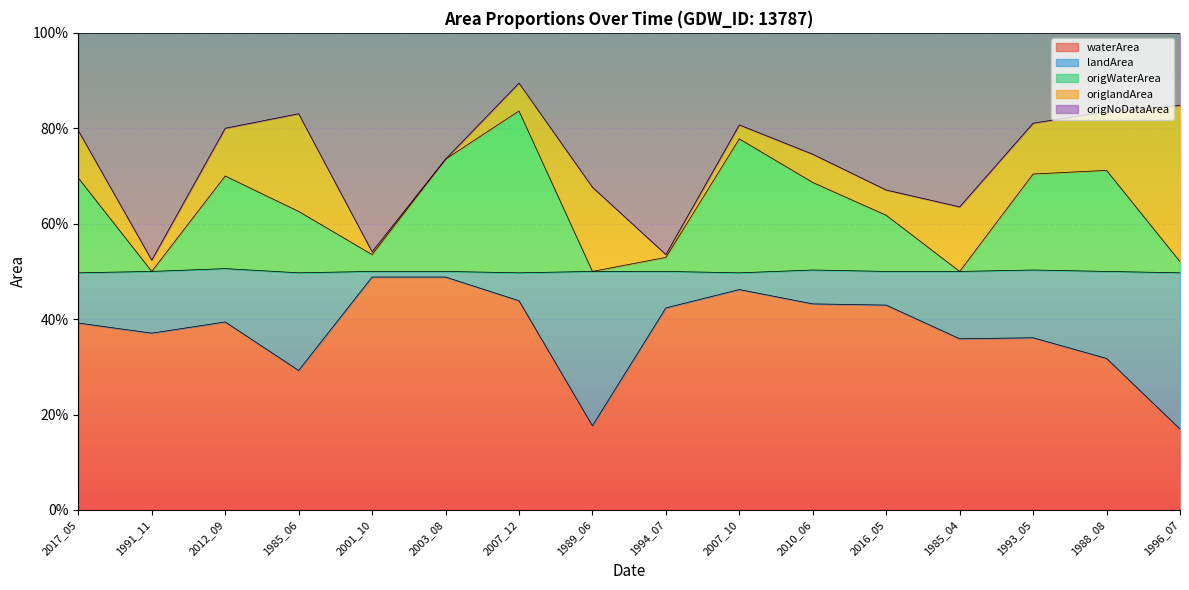

Count the origWaterArea values in the range 0 to 1.

16